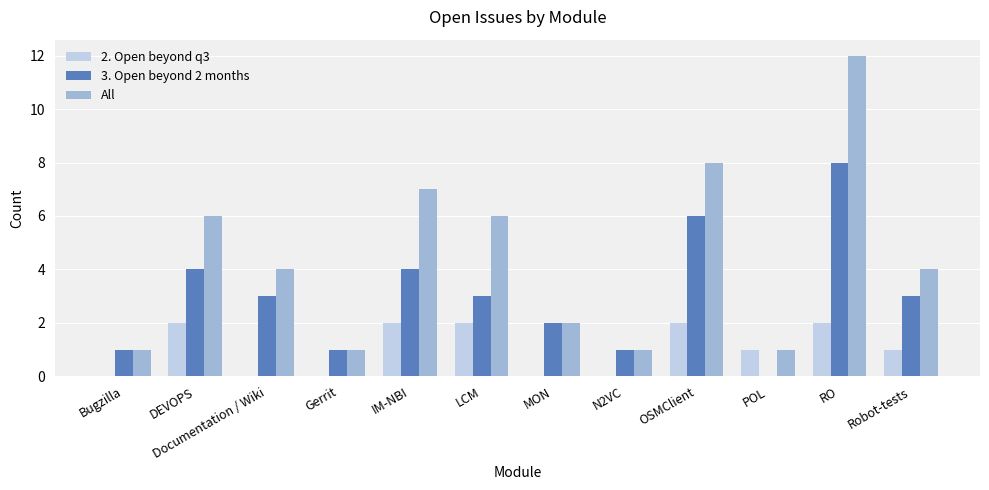

Is it true that 3. Open beyond 2 months equals 2 at LCM?

False